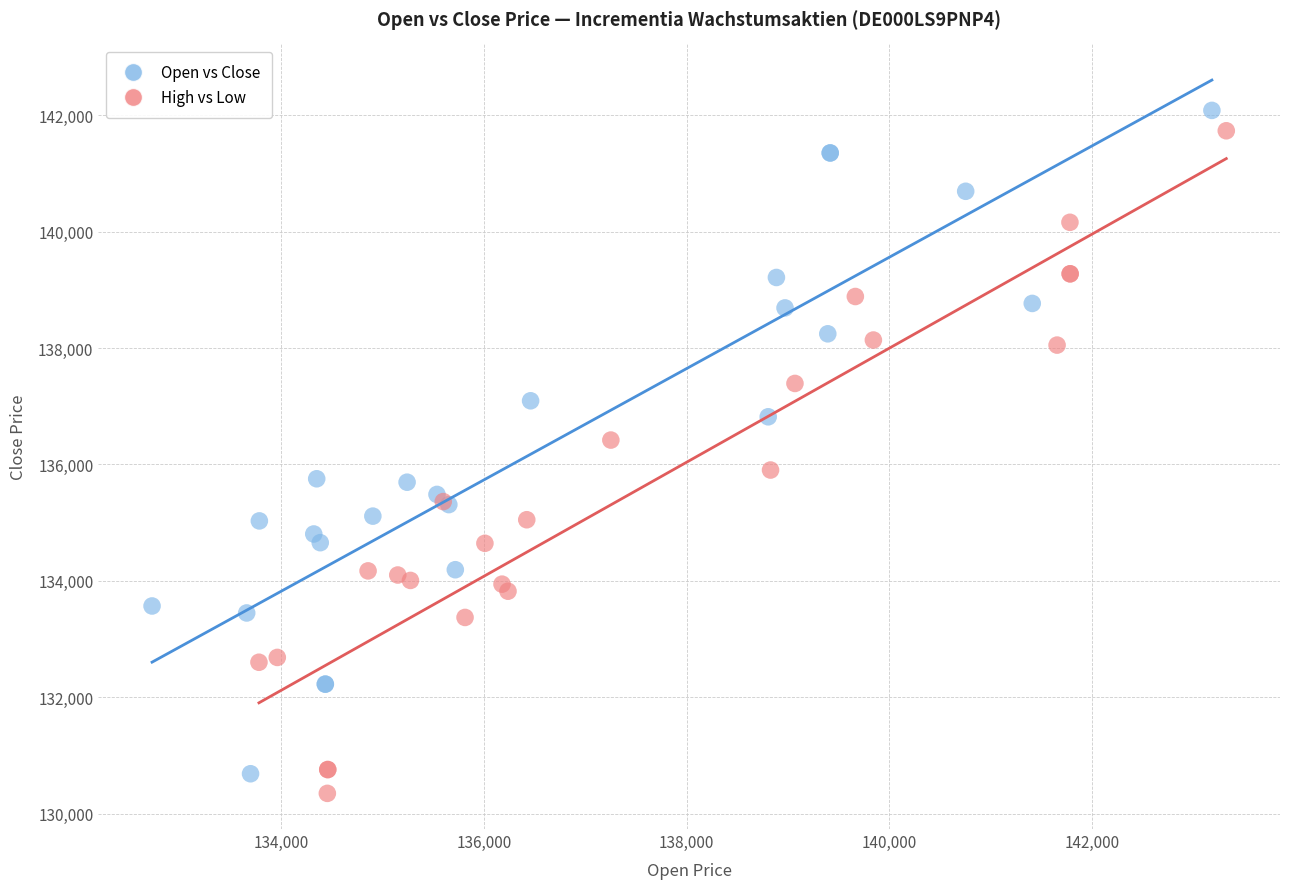

Which series has the largest Y range (max minus min)?

Open vs Close